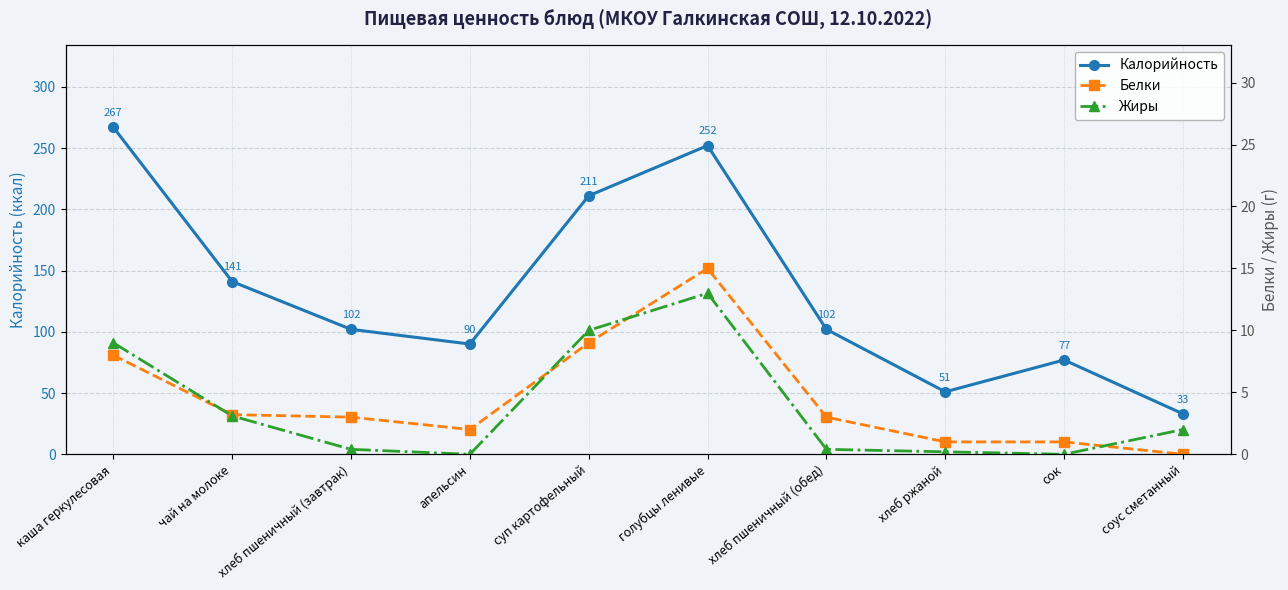

What is the difference between the Калорийность values at каша геркулесовая and хлеб пшеничный (завтрак)?

165